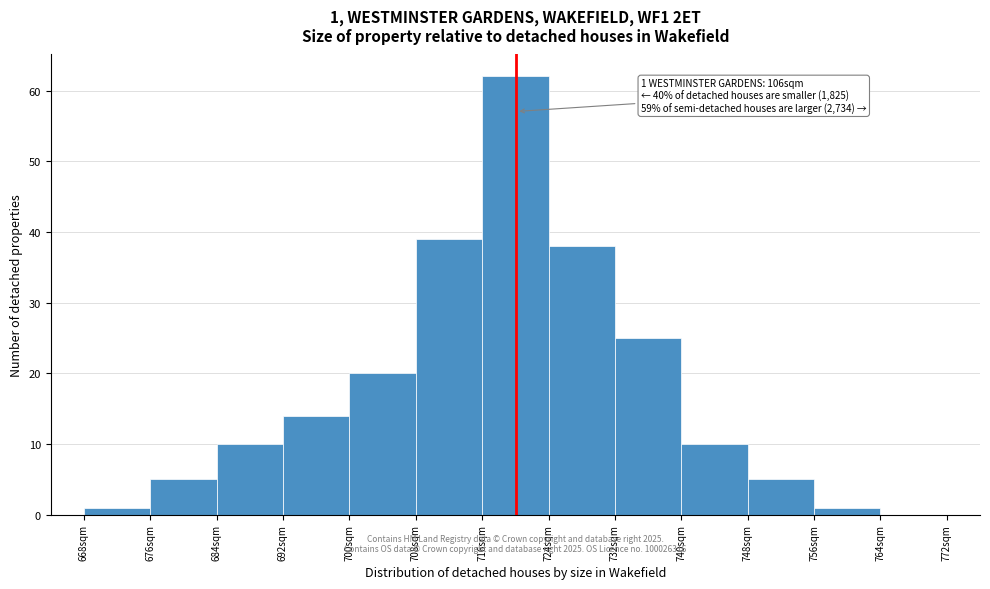

Over which range of the x-axis is the bar tallest?

716 to 724